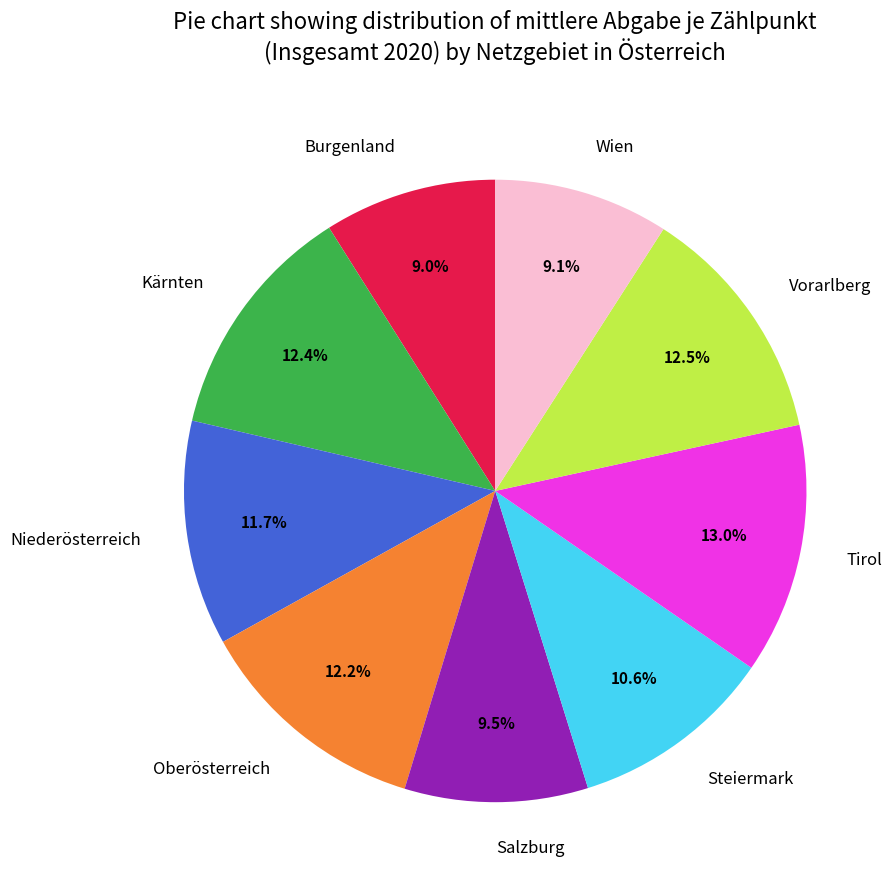

What percentage is the Tirol slice, to the nearest percent?

13%